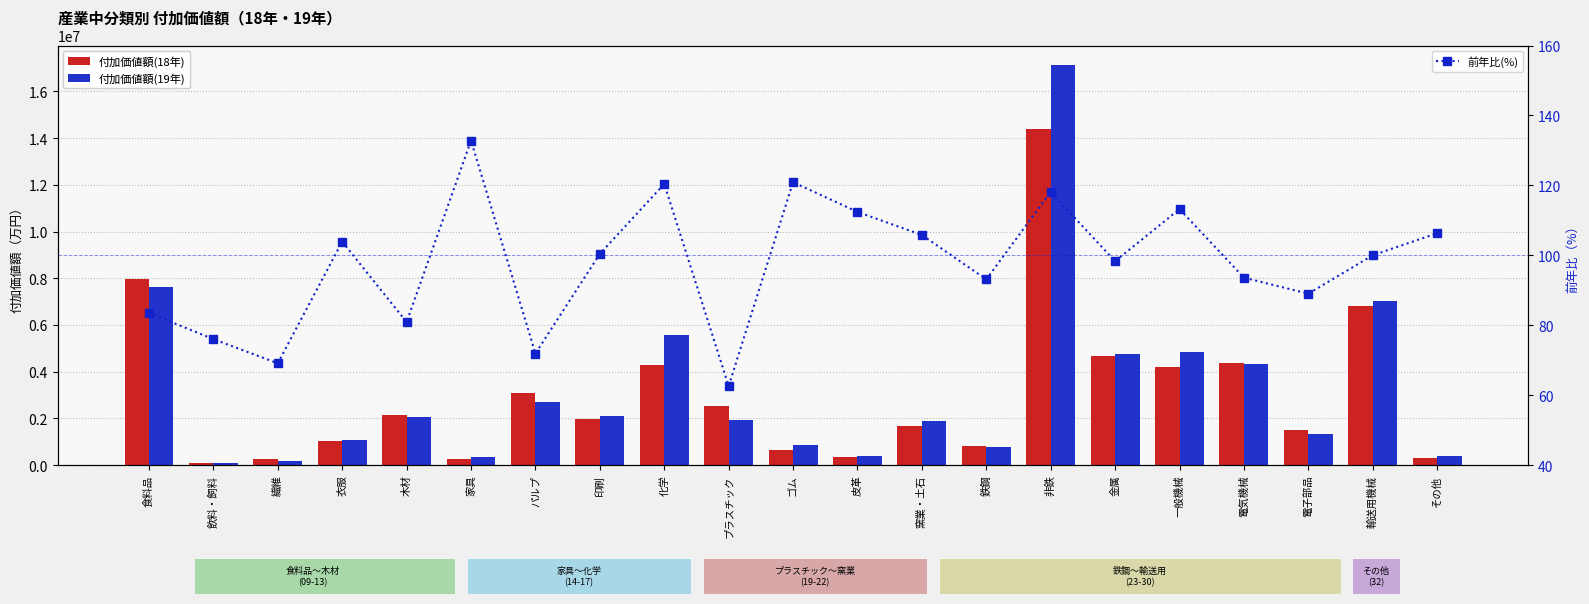

Rank the categories by 前年比(%) value from highest to lowest.

家具, ゴム, 化学, 非鉄, 一般機械, 皮革, その他, 窯業・土石, 衣服, 印刷, 輸送用機械, 金属, 電気機械, 鉄鋼, 電子部品, 食料品, 木材, 飲料・飼料, パルプ, 繊維, プラスチック